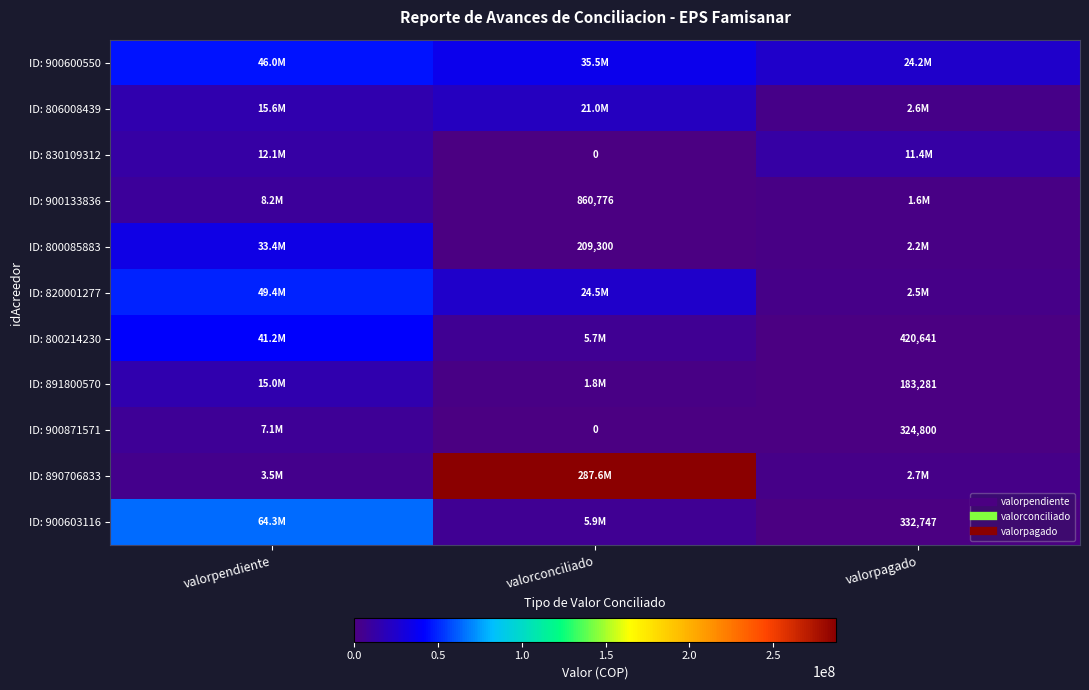

Read the ID: 806008439 value at valorpendiente.

15648073